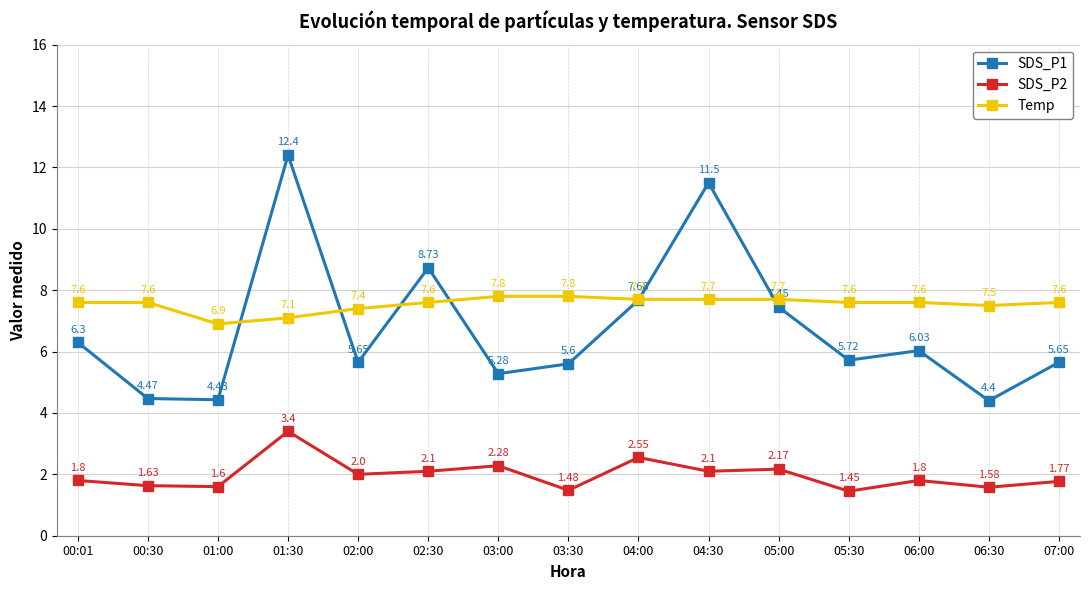

True or false: SDS_P2 and SDS_P1 intersect in this chart.

False